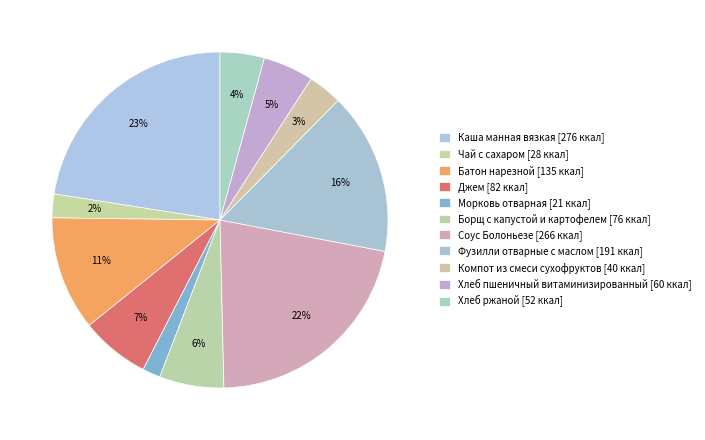

To the nearest percent, what is the difference between the largest and smallest slice percentages?

21%